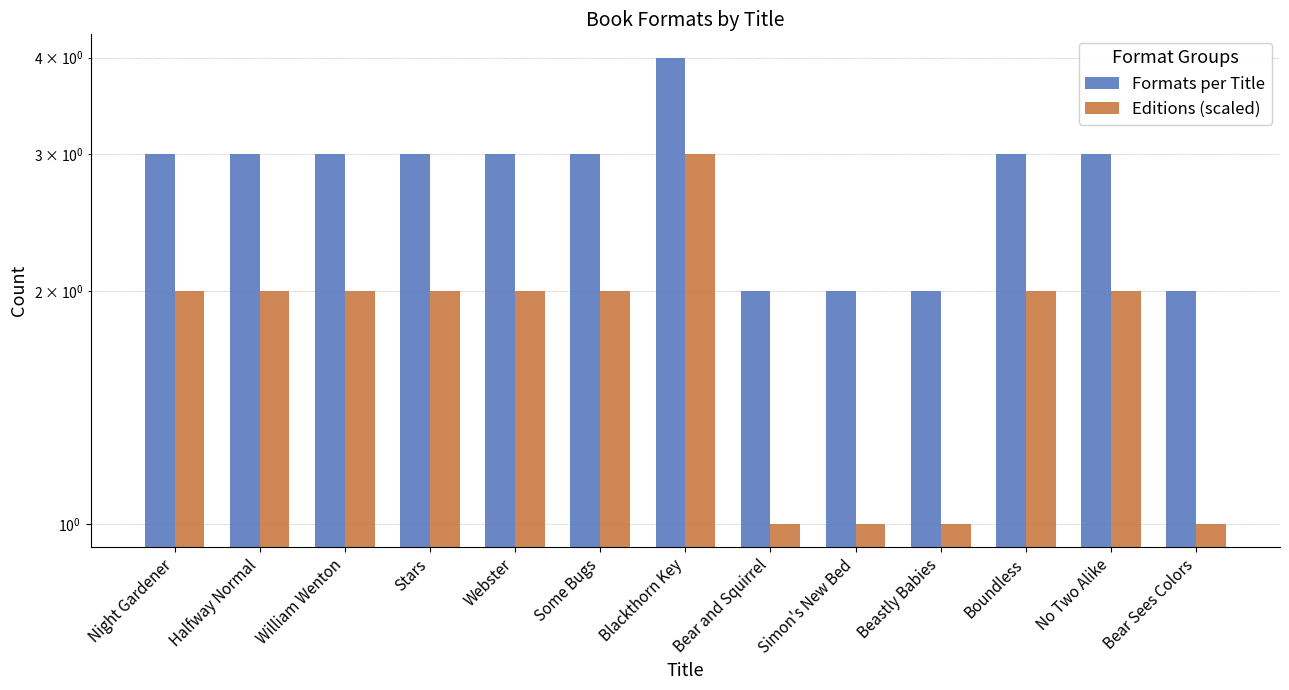

What value does the Formats per Title series have at No Two Alike?

3